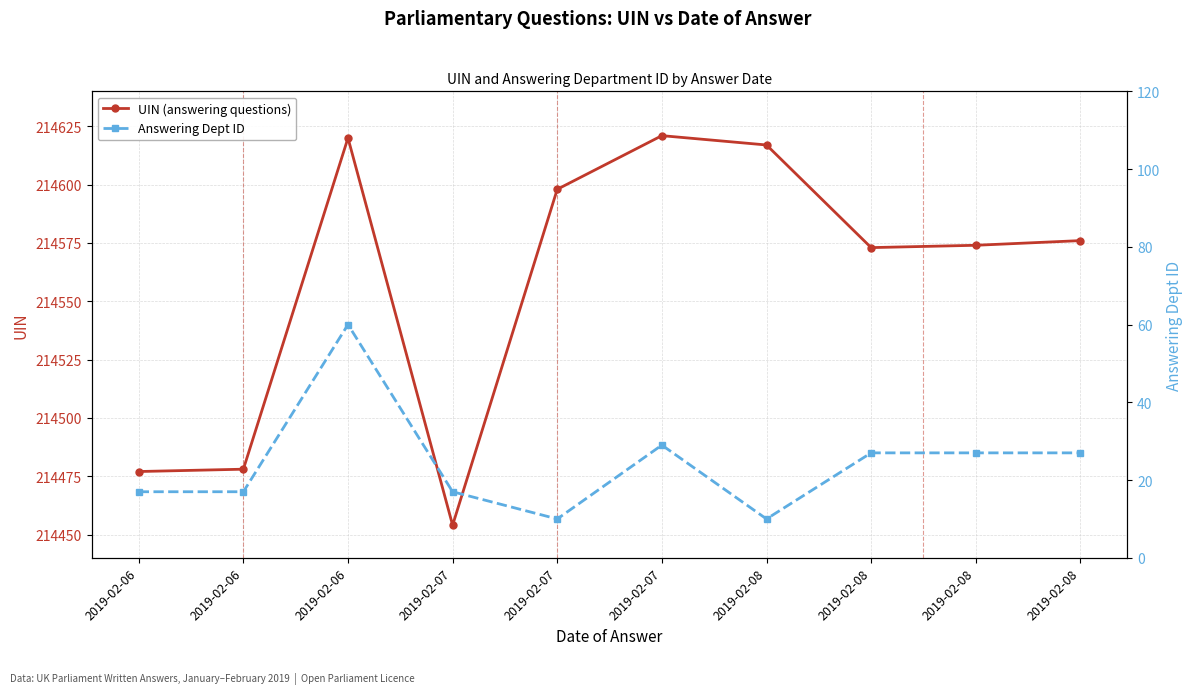

At which label does UIN (answering questions) first exceed 214576?

2019-02-06